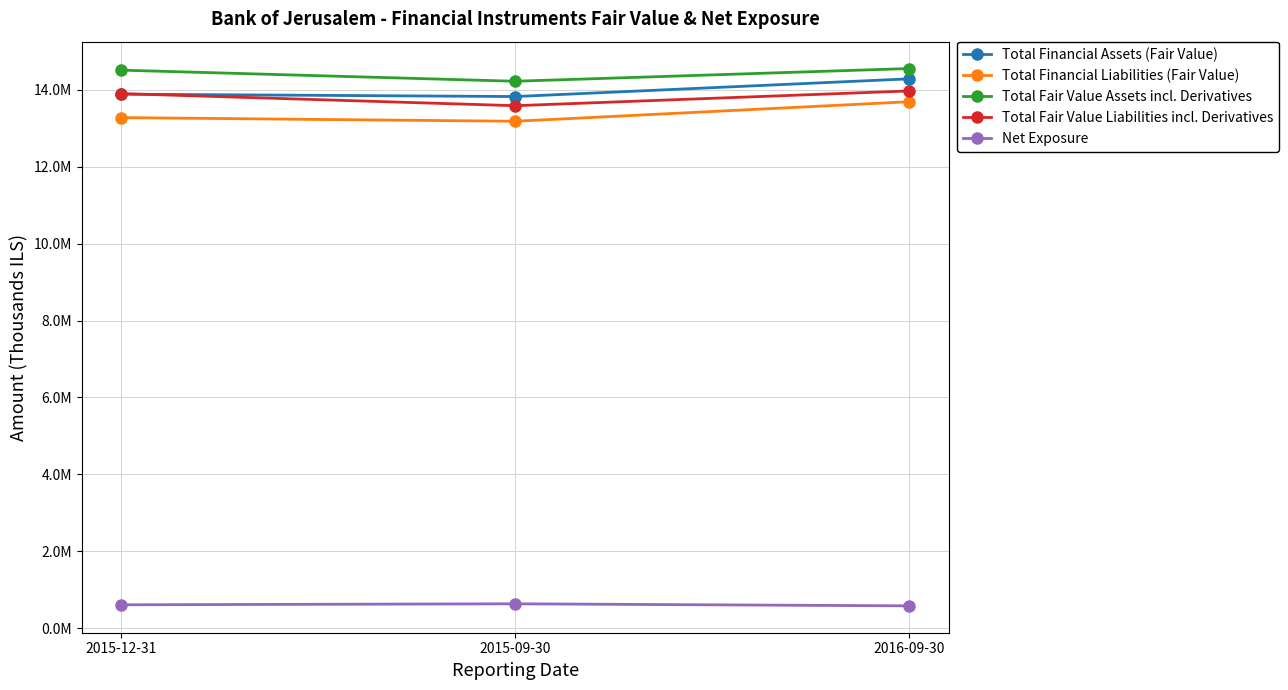

Is the value of Total Financial Liabilities (Fair Value) at 2016-09-30 greater than the value of Total Fair Value Assets incl. Derivatives at 2015-12-31?

No